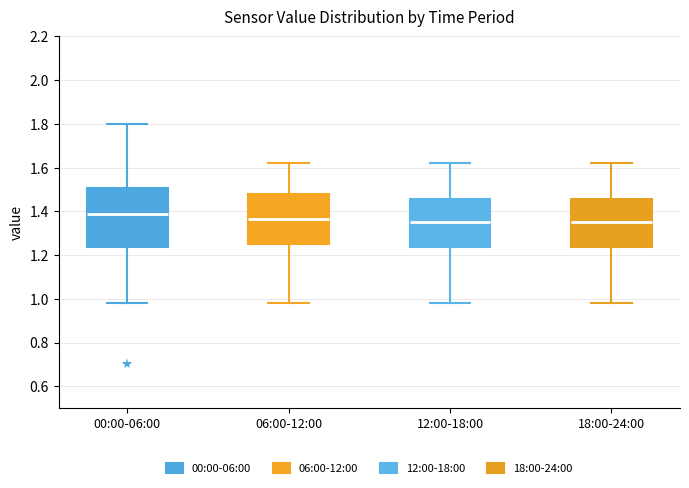

Which box is the tallest, from its lower edge to its upper edge?

00:00-06:00